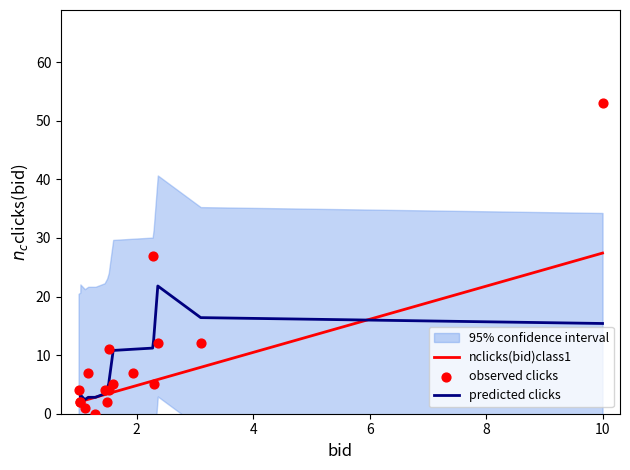

Which series reaches the maximum Y coordinate?

observed clicks